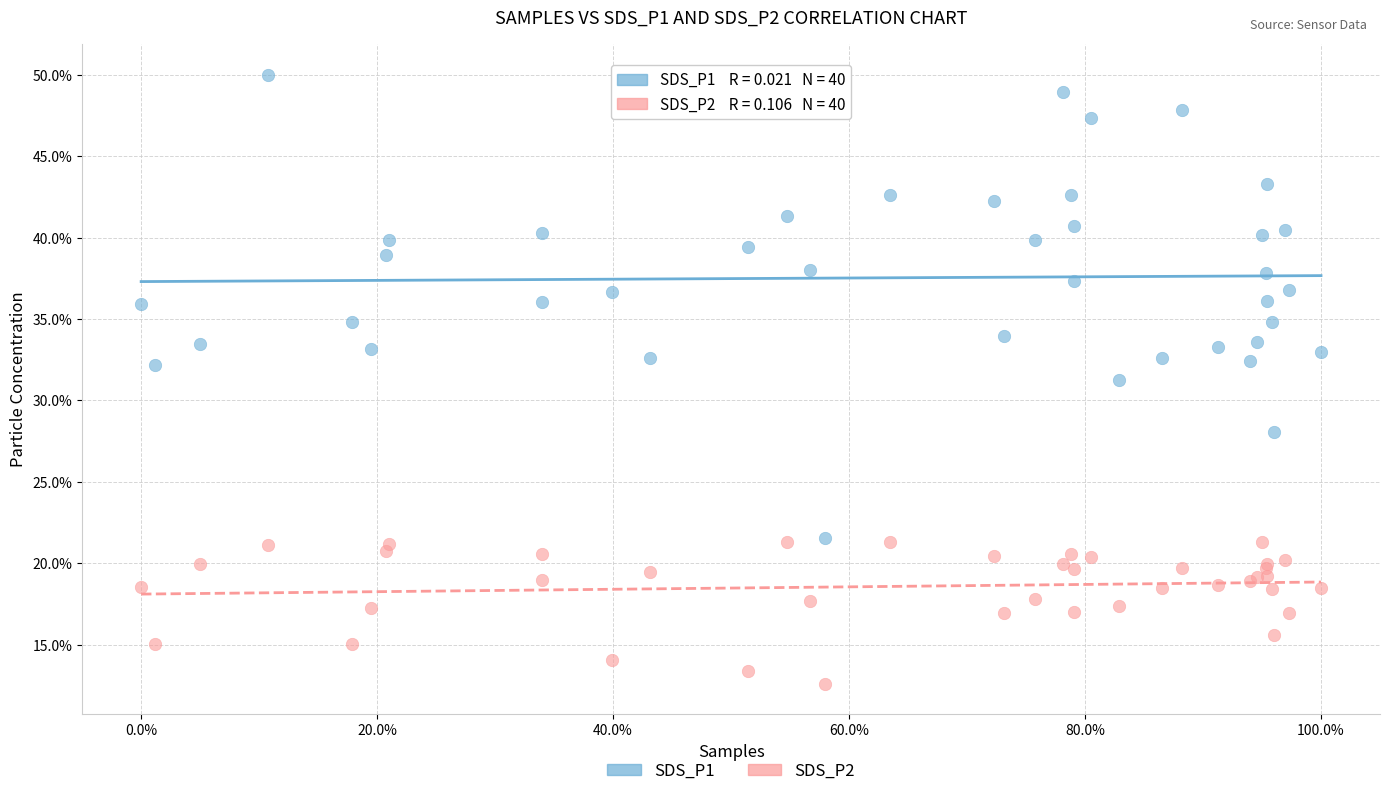

What are all the series names shown in the legend?

SDS_P1, SDS_P2